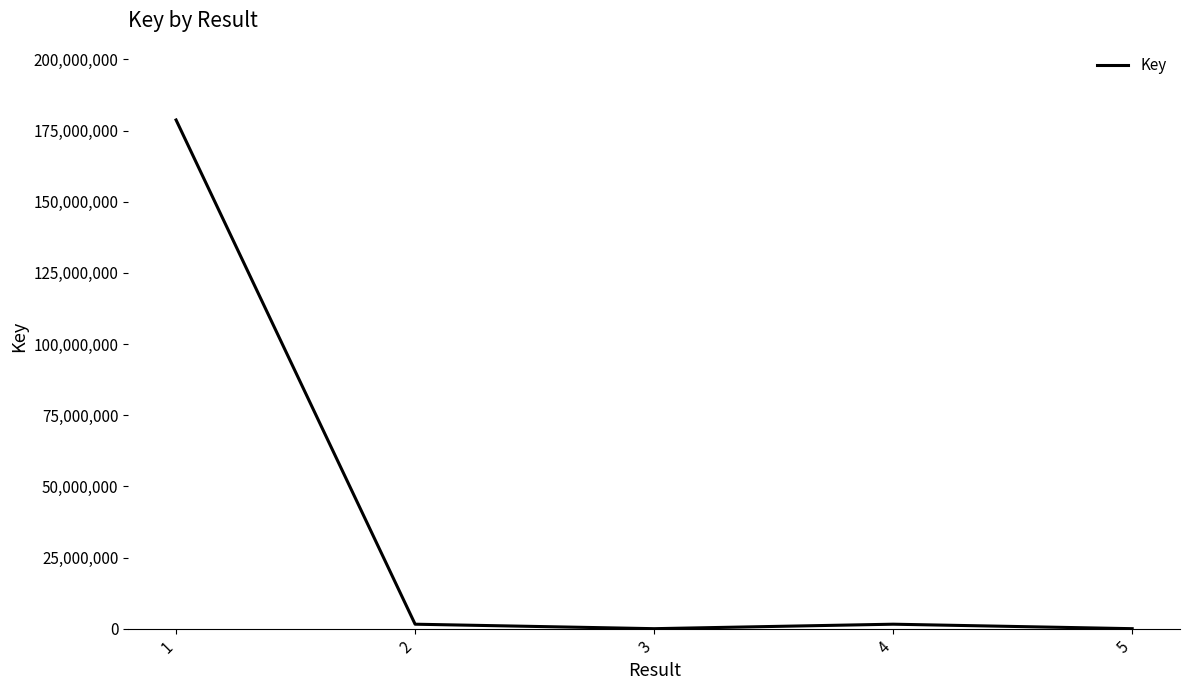

How many distinct data groups are displayed?

1